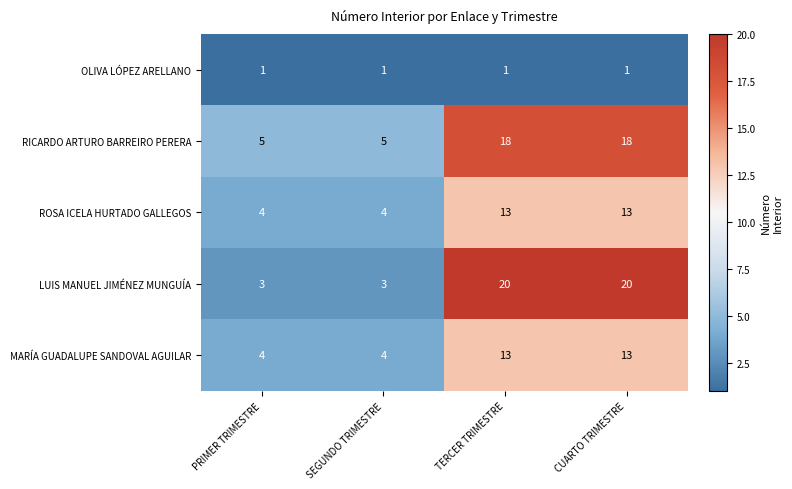

What is the highest value of the MARÍA GUADALUPE SANDOVAL AGUILAR series?

13